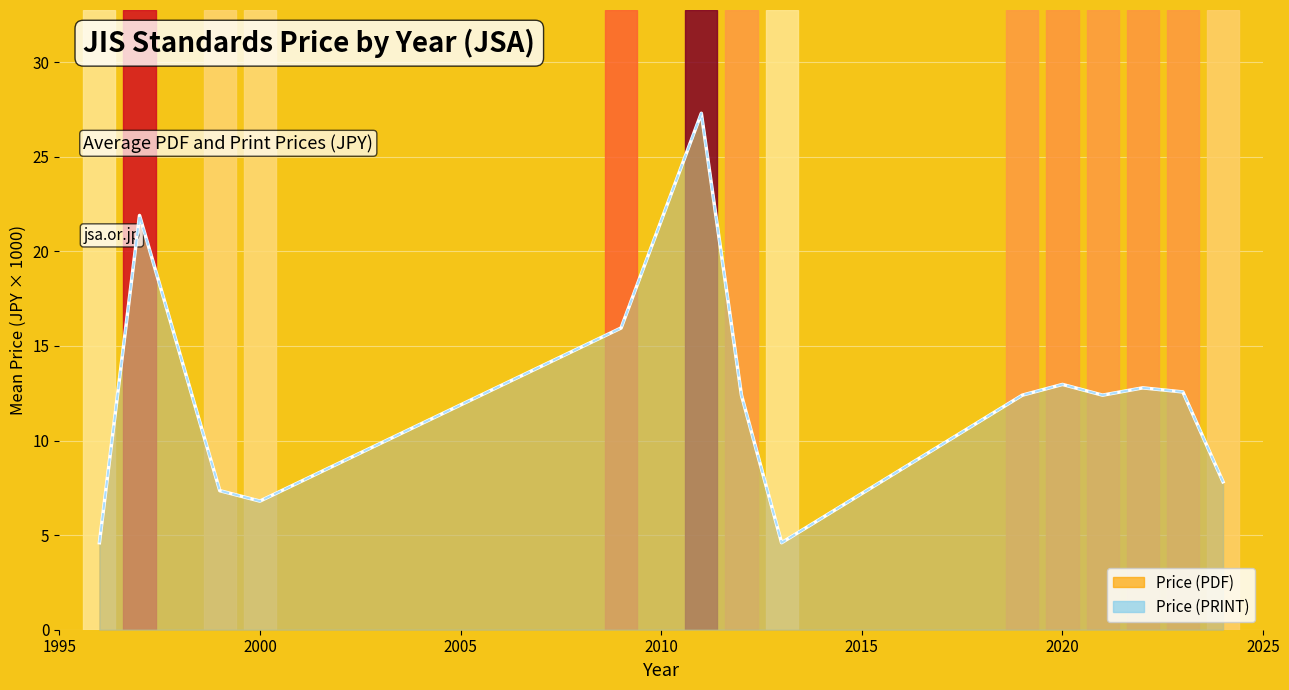

Which series has the largest total across all categories?

Price (PDF) line